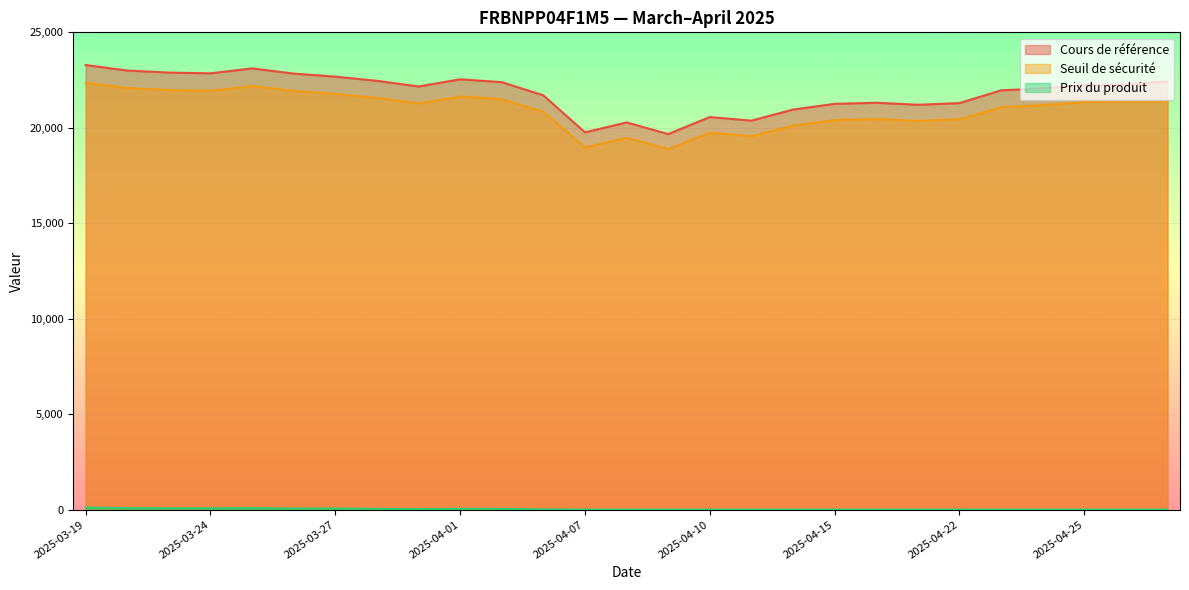

In Prix du produit, how many points are higher than both neighbors (excluding endpoints)?

1